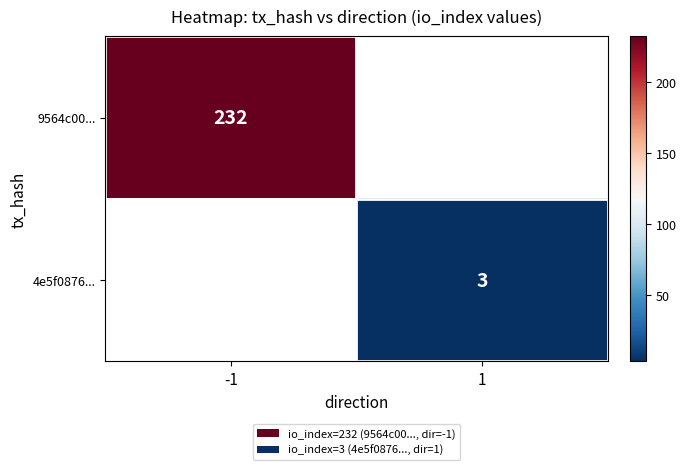

True or false: 9564c00... has a value of 232 at -1.

True